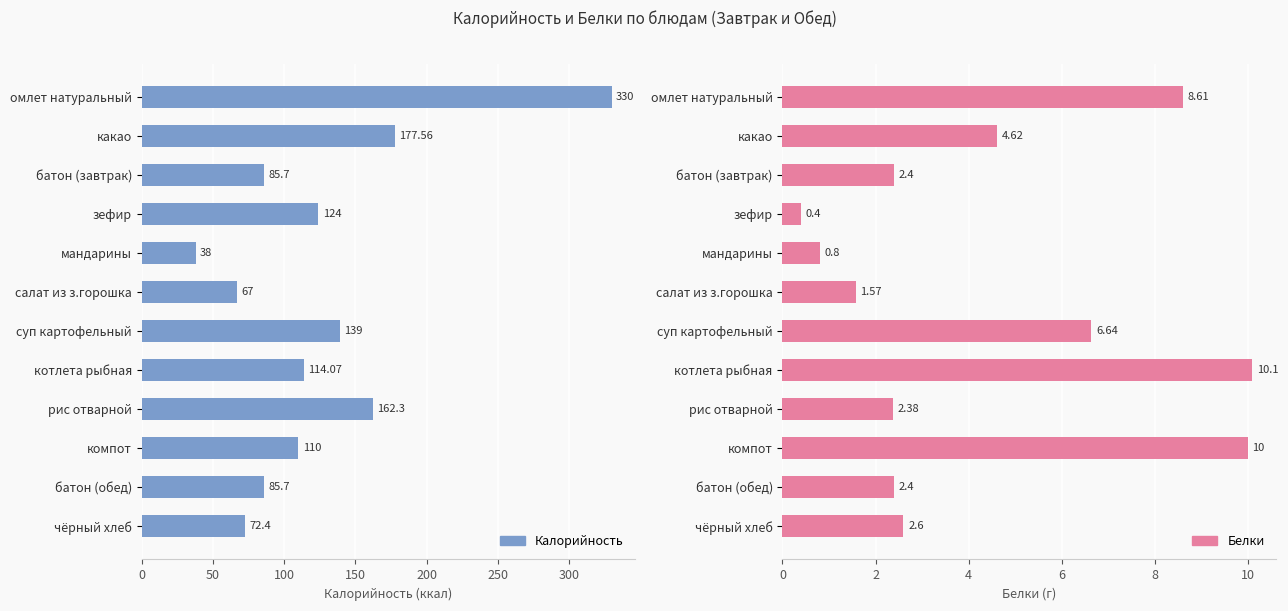

What are all the series names shown in the legend?

Калорийность, Белки